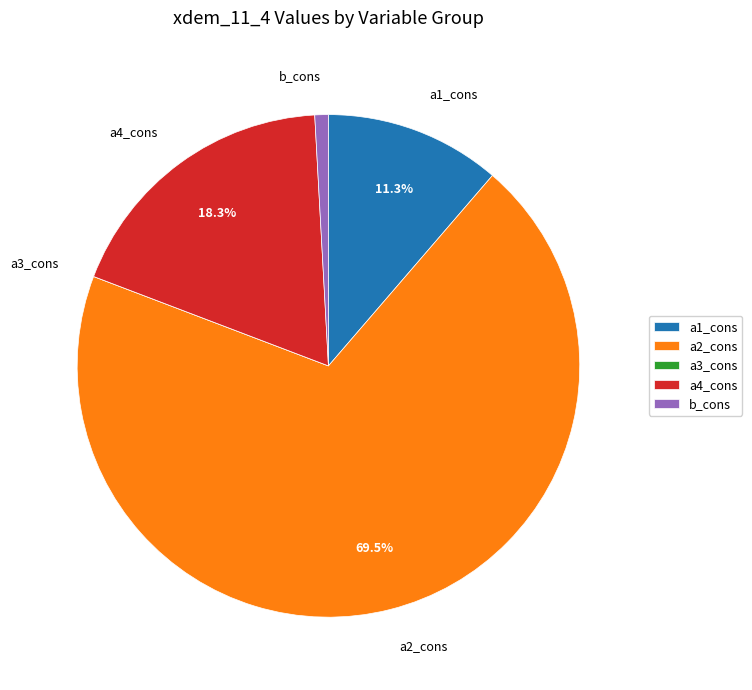

To the nearest percent, what percentage of the pie is b_cons?

1%